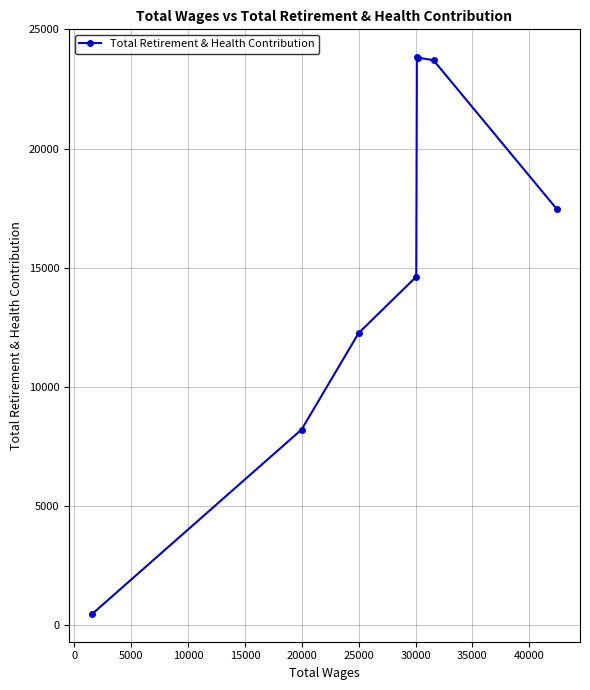

What is the sum of all values?

124347